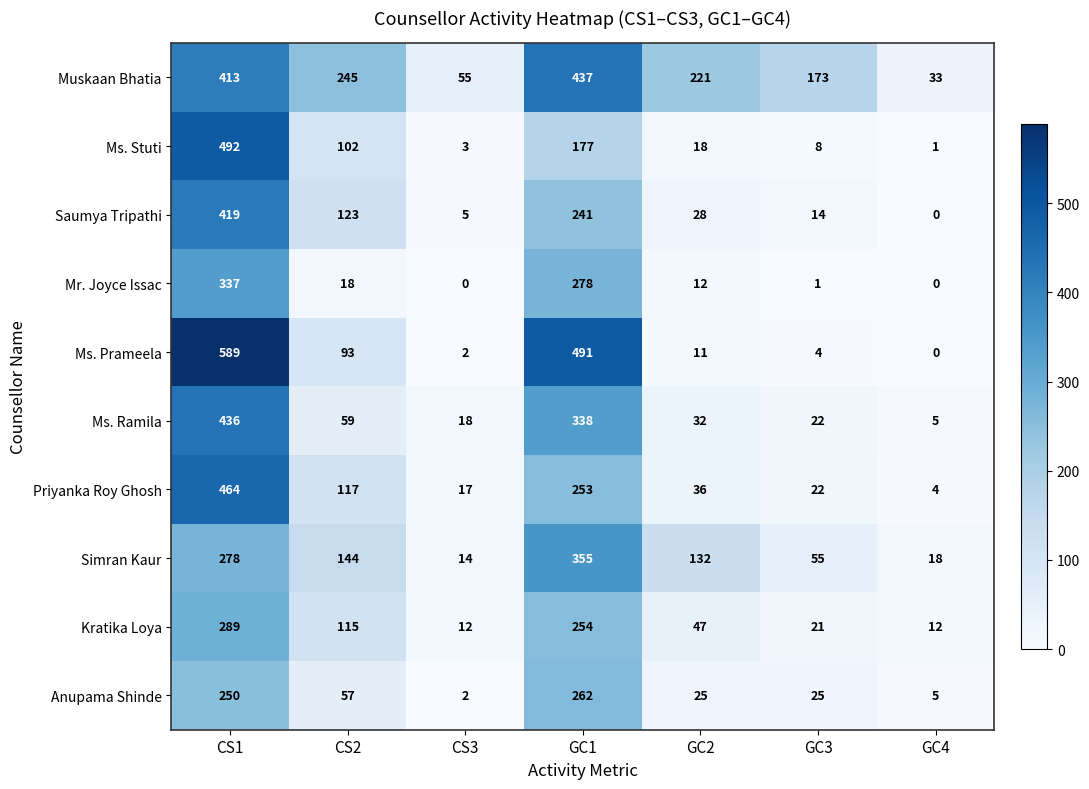

Is it true that Muskaan Bhatia equals 173 at GC3?

True